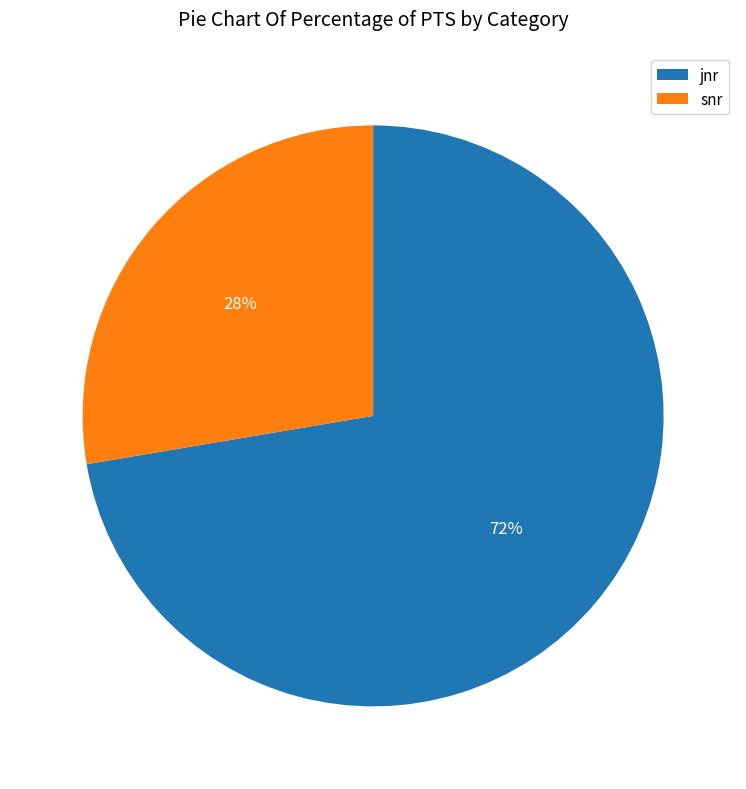

What percentage is the snr slice, to the nearest percent?

28%